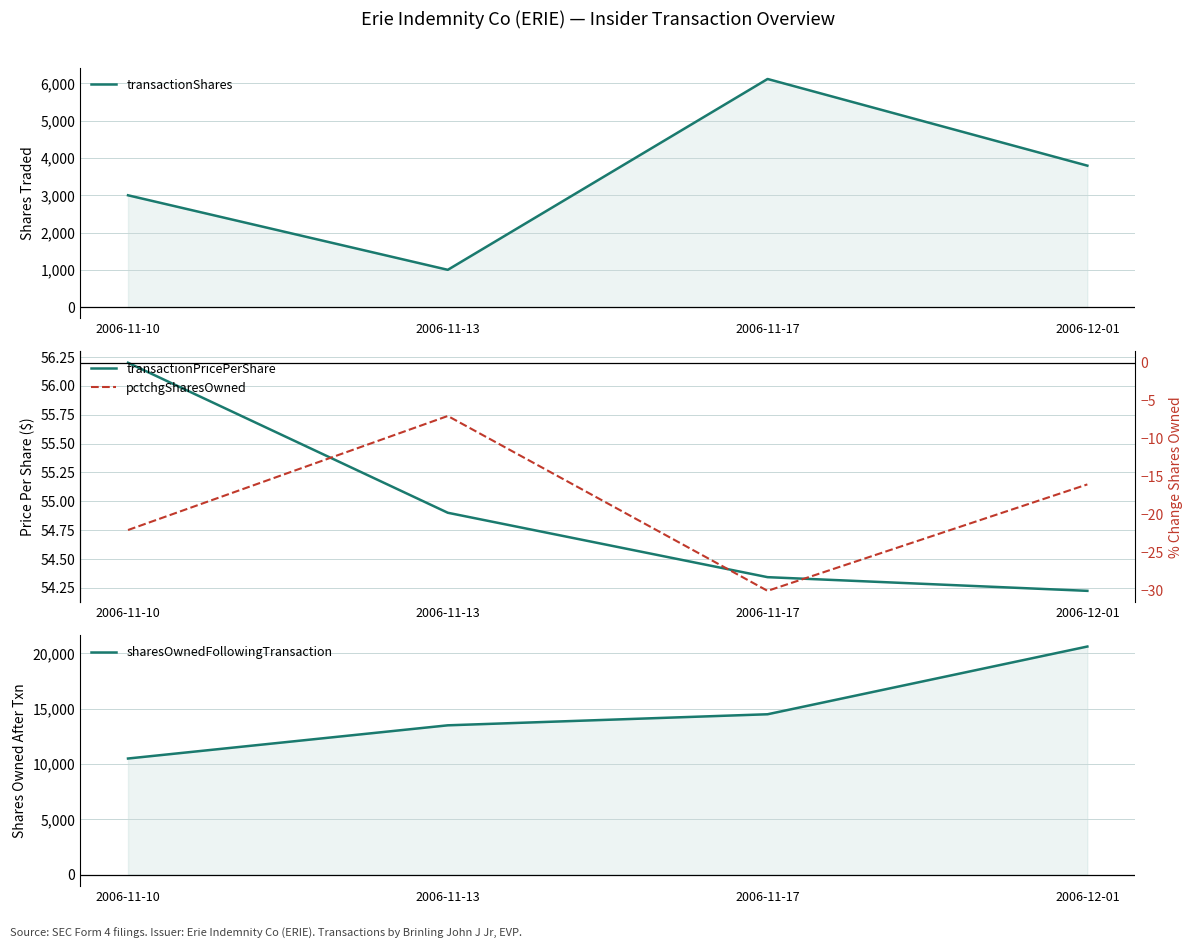

At 2006-12-01, list the series in order from smallest to largest.

pctchgSharesOwned, transactionPricePerShare, transactionShares, sharesOwnedFollowingTransaction